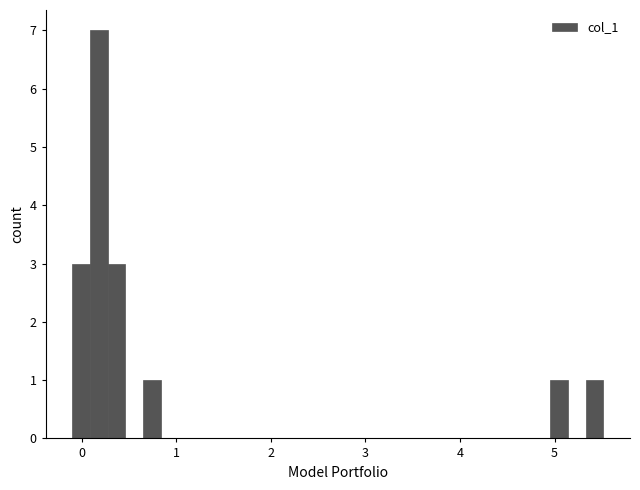

Around what value on the x-axis is the tallest bar? Give the approximate position of its centre, as read against the axis.

0.2